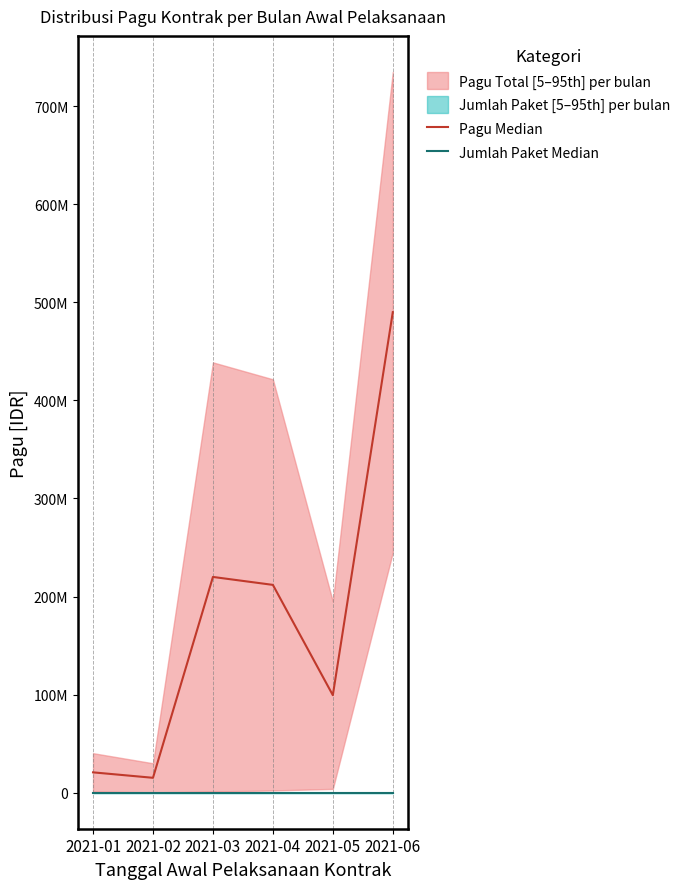

Is this an area chart (filled region under the line)?

No